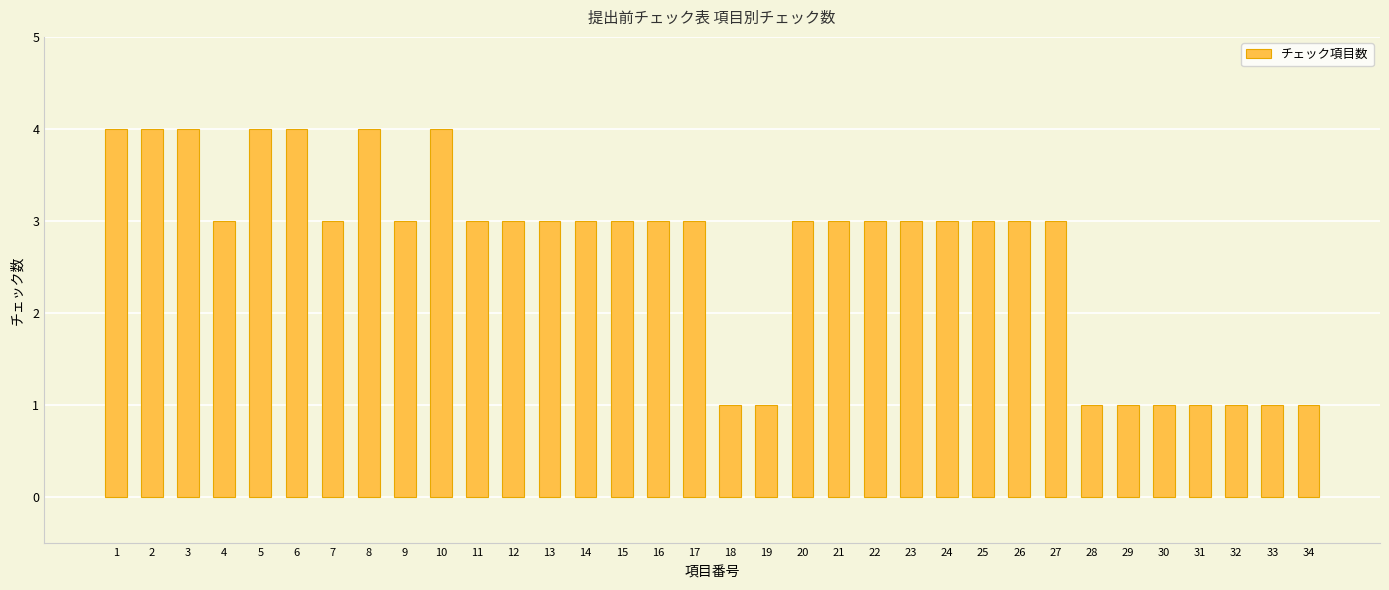

Approximately how many times larger is the value at 33 compared to 9?

0.3